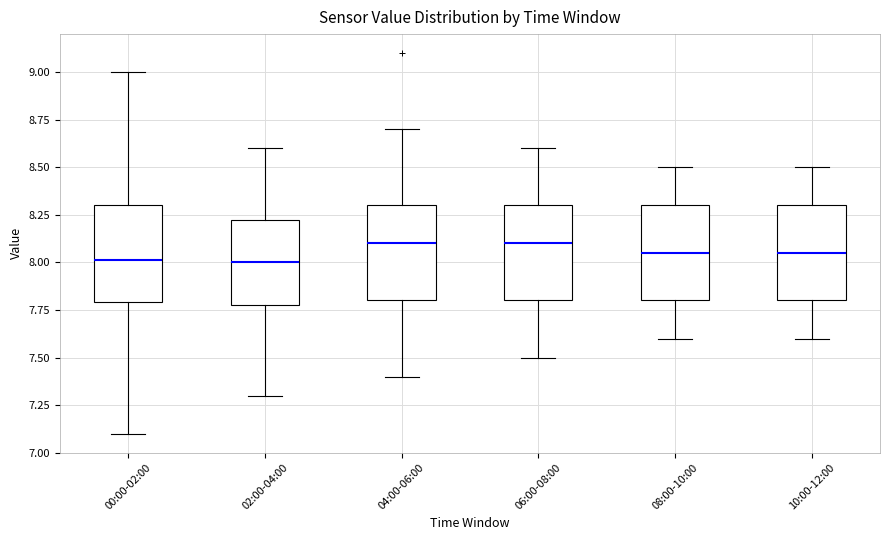

Reading left to right, read every box against the y-axis: the position of its median line, the range the box covers, and the ends of its whiskers. The values are not printed on the chart, so give them approximately, as read against the axis.

00:00-02:00: median 8.00, box 7.80 to 8.30, whiskers 7.10 to 9.00
02:00-04:00: median 8.00, box 7.80 to 8.25, whiskers 7.30 to 8.60
04:00-06:00: median 8.10, box 7.80 to 8.30, whiskers 7.40 to 8.70
06:00-08:00: median 8.10, box 7.80 to 8.30, whiskers 7.50 to 8.60
08:00-10:00: median 8.05, box 7.80 to 8.30, whiskers 7.60 to 8.50
10:00-12:00: median 8.05, box 7.80 to 8.30, whiskers 7.60 to 8.50